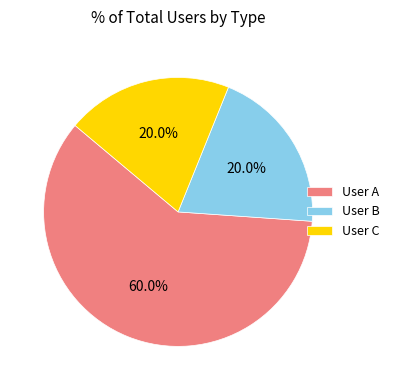

Which category has the biggest portion of the pie?

User A